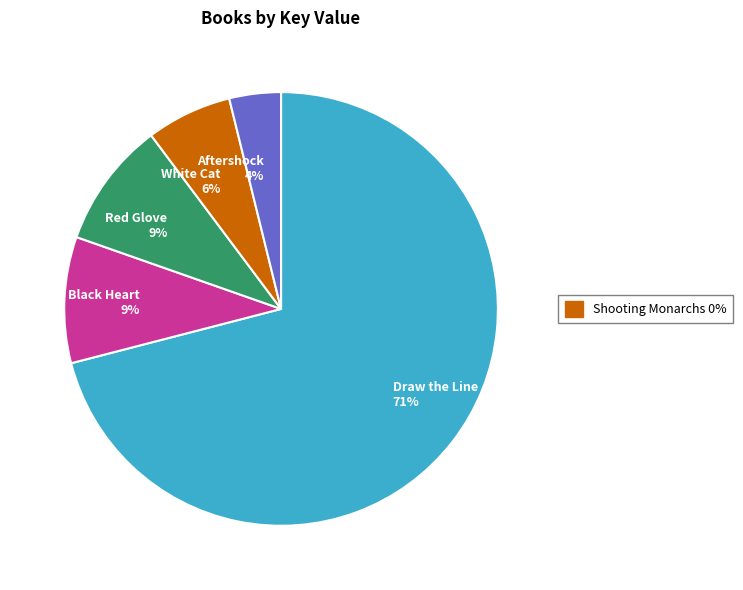

What is the ratio of the value at Aftershock 4% to the value at Red Glove 9%?

0.4